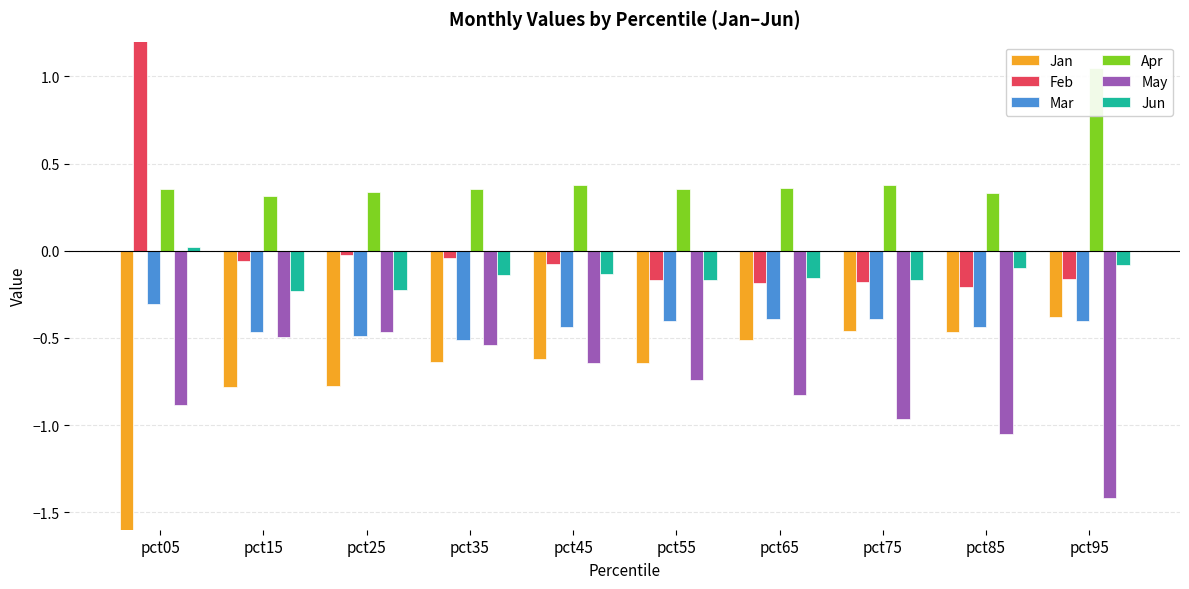

Where is Apr nearest to the value 0?

pct15